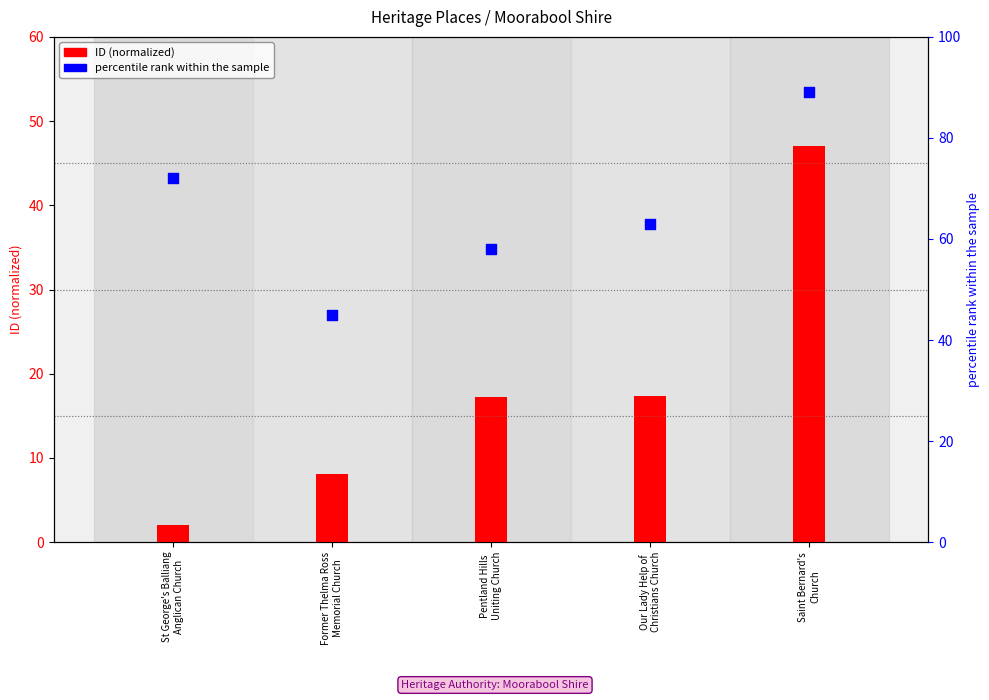

Which series reaches the maximum Y coordinate?

percentile rank within the sample